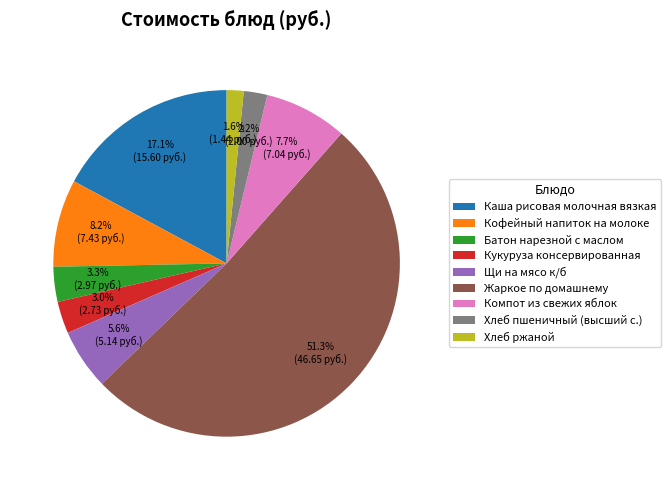

Does Жаркое по домашнему account for over 50% of the chart?

Yes